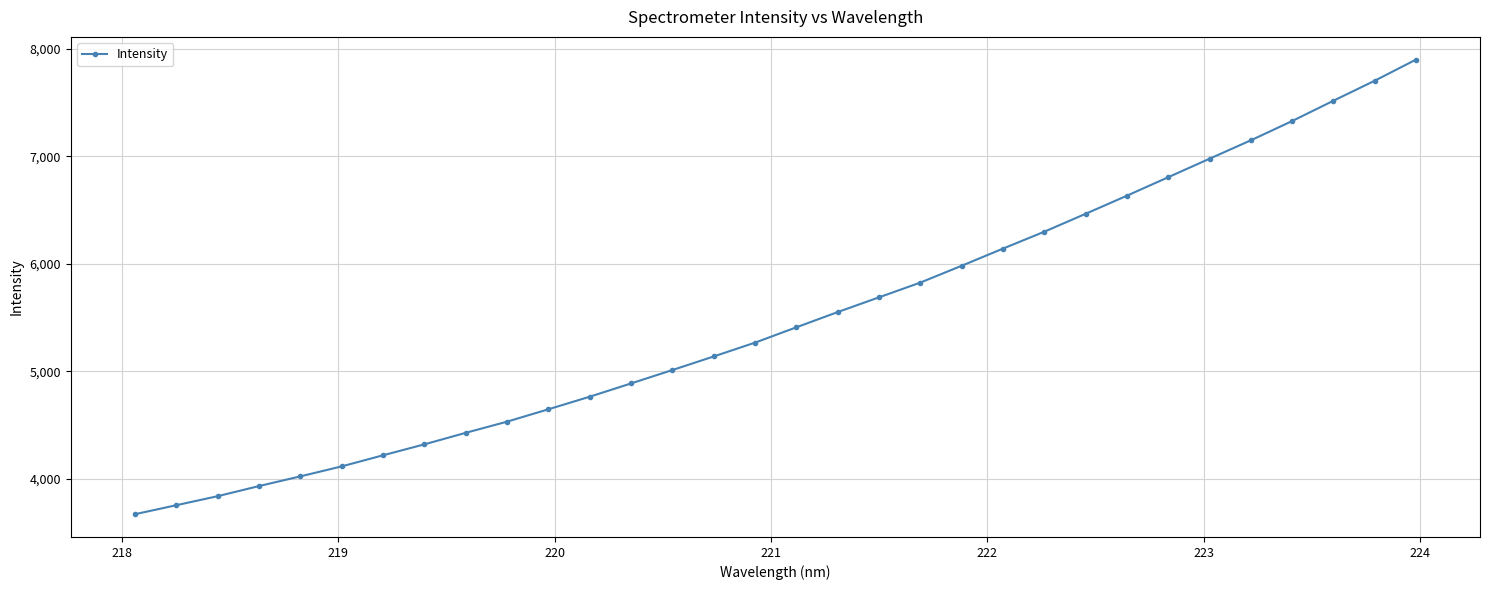

What is the greatest value displayed?

7901.6